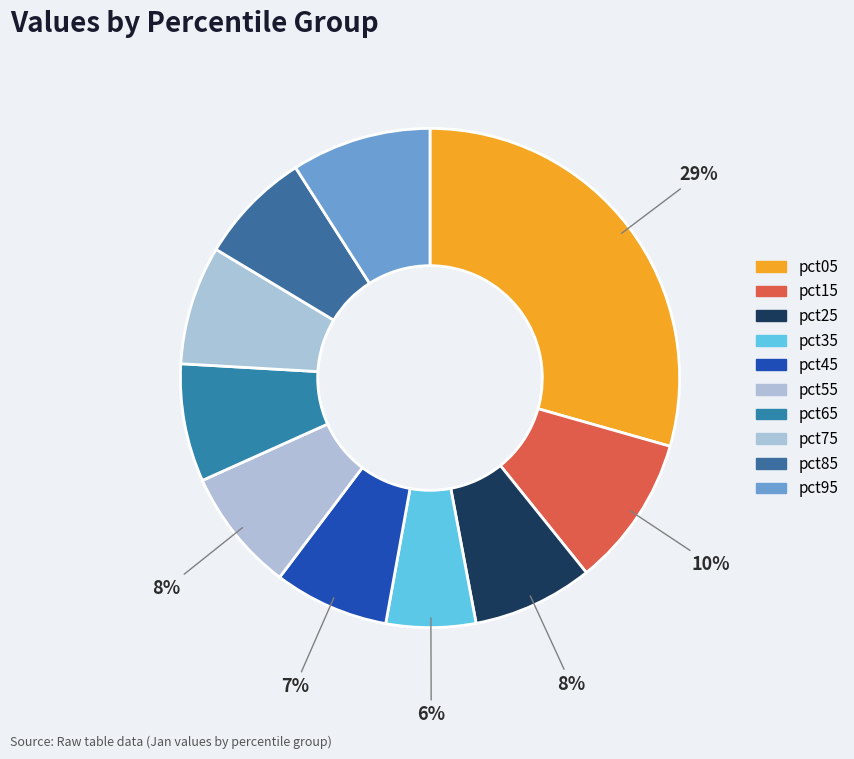

What percentage is the pct75 slice, to the nearest percent?

8%